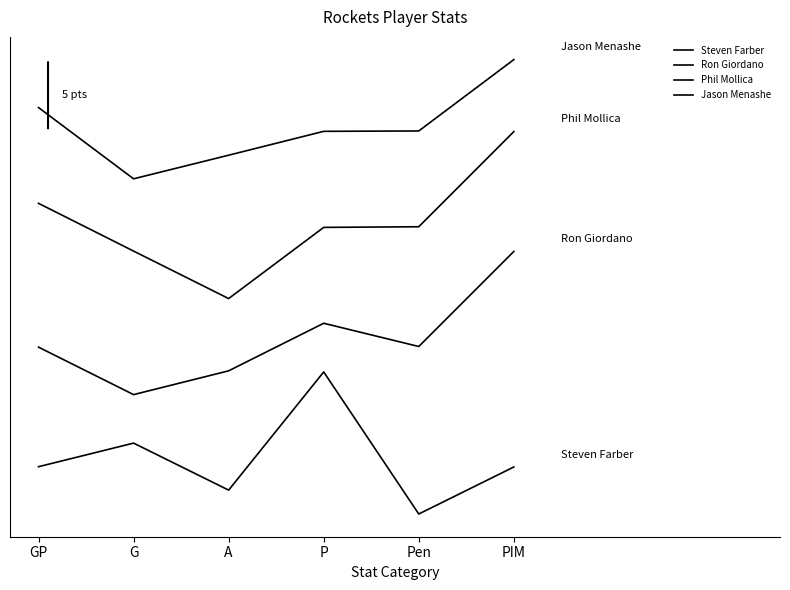

What is the difference between the maximum and minimum values in the Phil Mollica series?

7.0